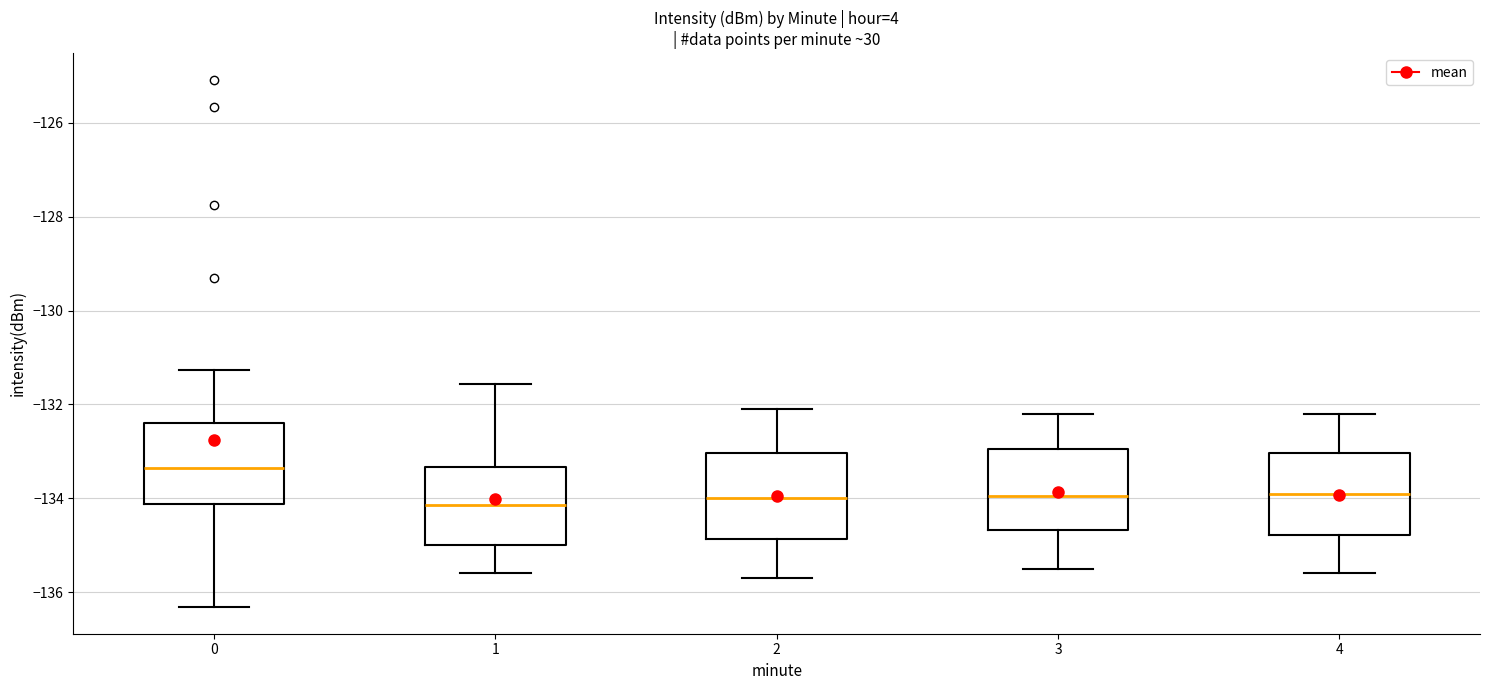

Reading left to right, transcribe this box plot: for each box, give where its median line is, the range the box spans, and where its two whiskers end, as read against the y-axis. The values are not printed on the chart, so give them approximately, as read against the axis.

0: median -133.4, box -134.2 to -132.4, whiskers -136.4 to -131.2
1: median -134.2, box -135.0 to -133.4, whiskers -135.6 to -131.6
2: median -134.0, box -134.8 to -133.0, whiskers -135.6 to -132.0
3: median -134.0, box -134.6 to -133.0, whiskers -135.4 to -132.2
4: median -133.8, box -134.8 to -133.0, whiskers -135.6 to -132.2